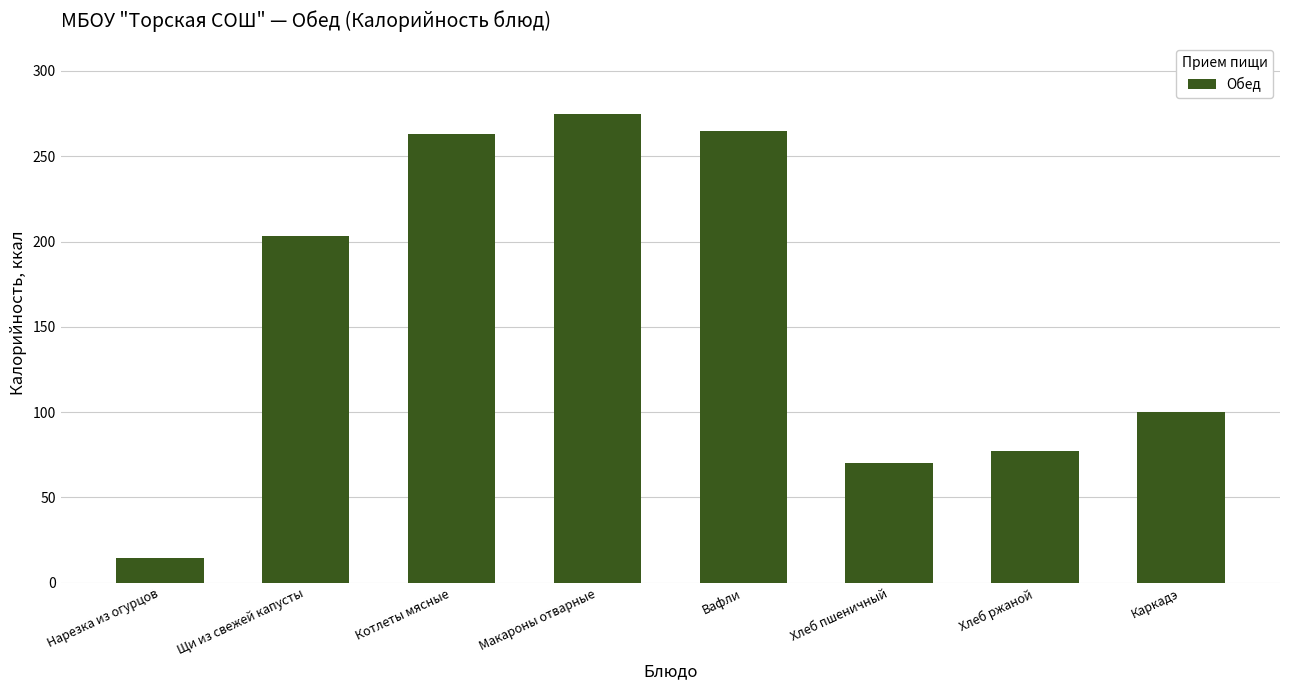

What is the sum of the values at Хлеб пшеничный and Нарезка из огурцов?

84.4